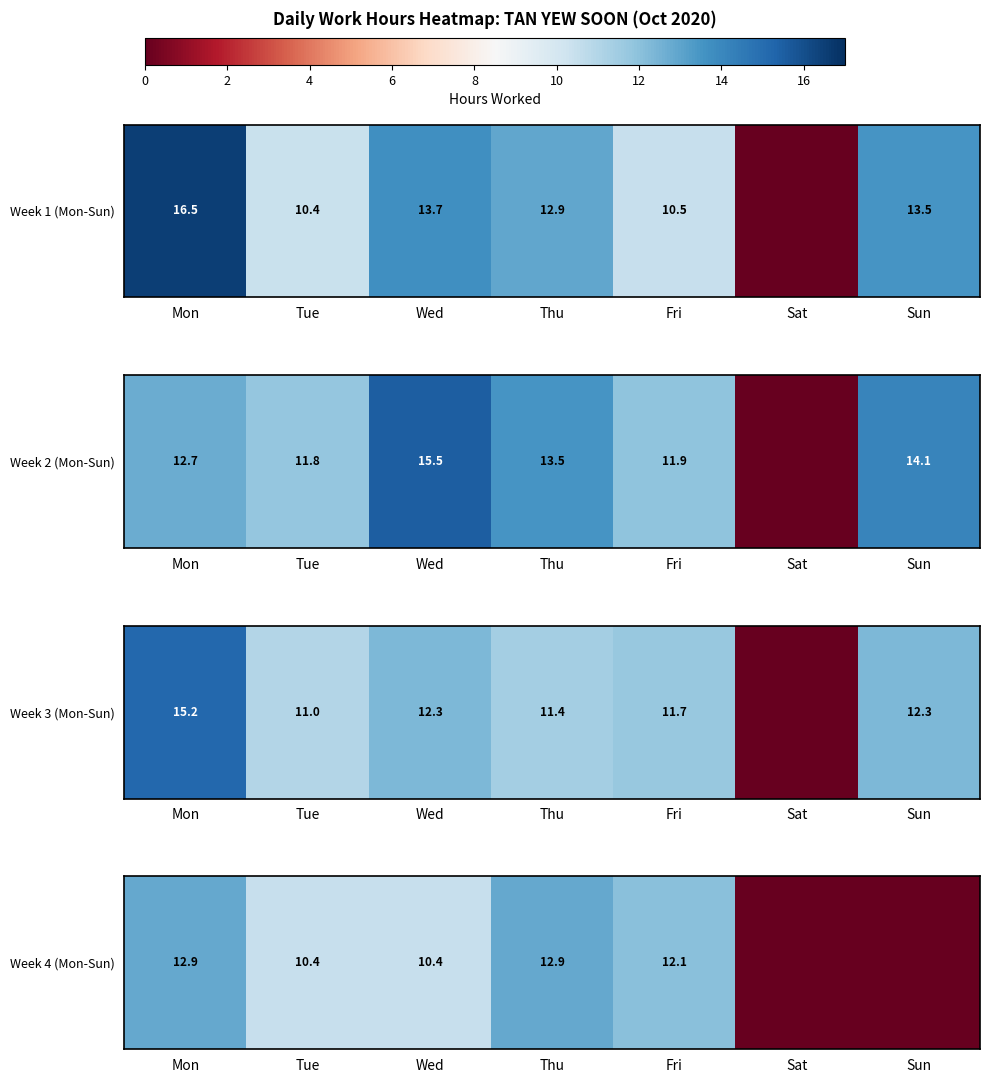

Which category has the highest value across all series?

Thu